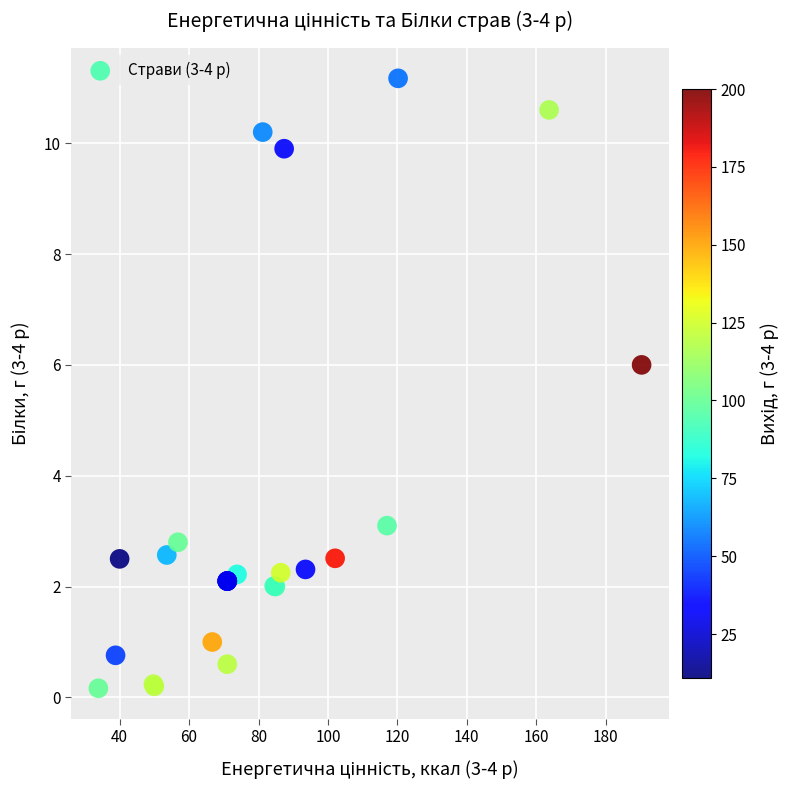

What Y value in the scatter plot is closest to 5?

6.0